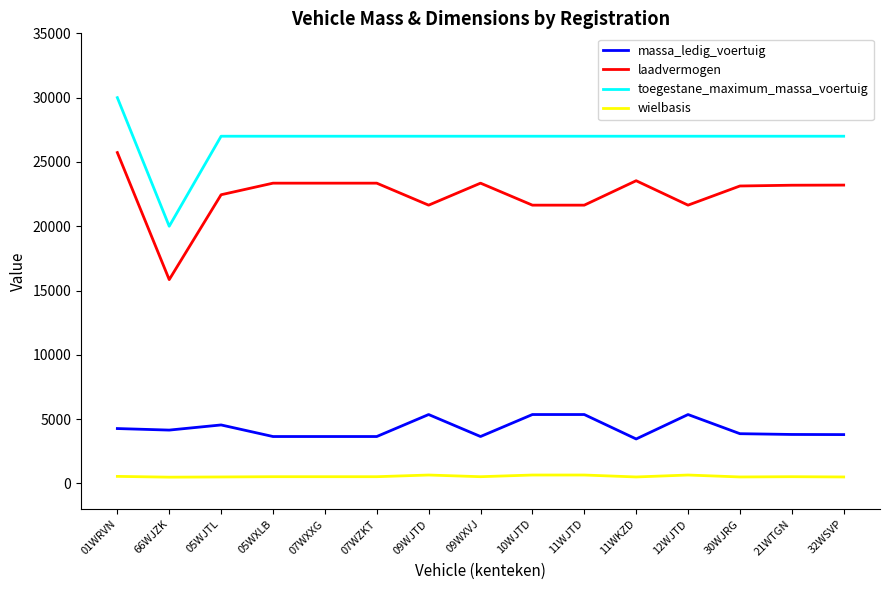

Is it true that toegestane_maximum_massa_voertuig equals 15190 at 11WKZD?

False